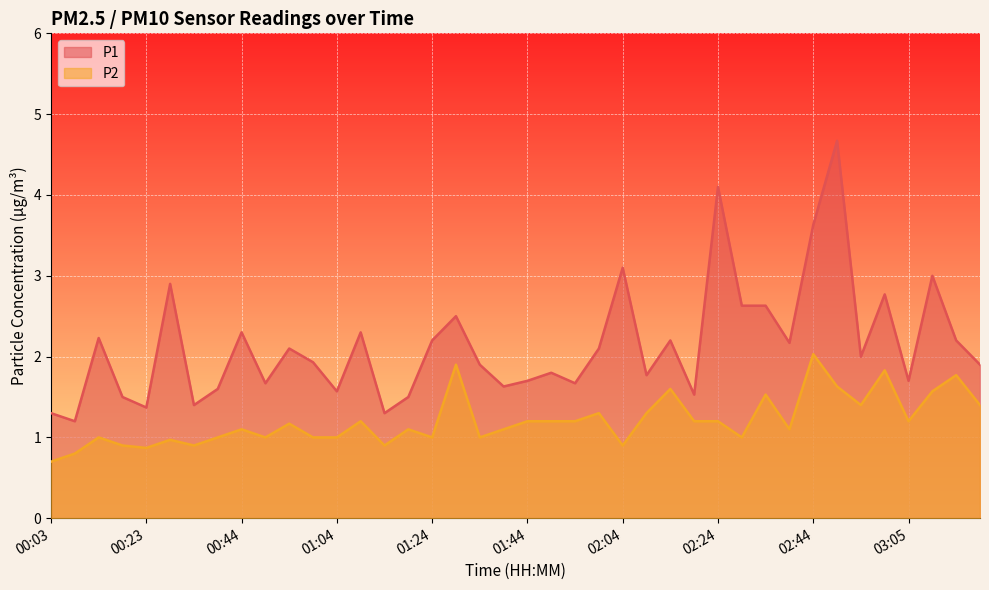

What are all the series names shown in the legend?

P1, P2